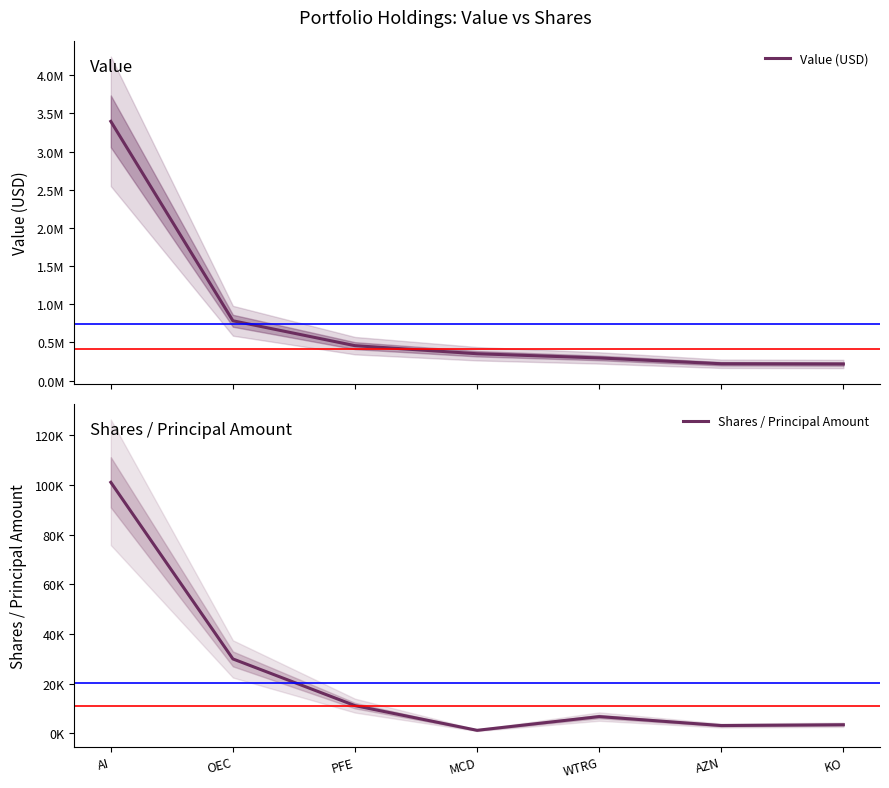

Count the number of categories in the chart.

7